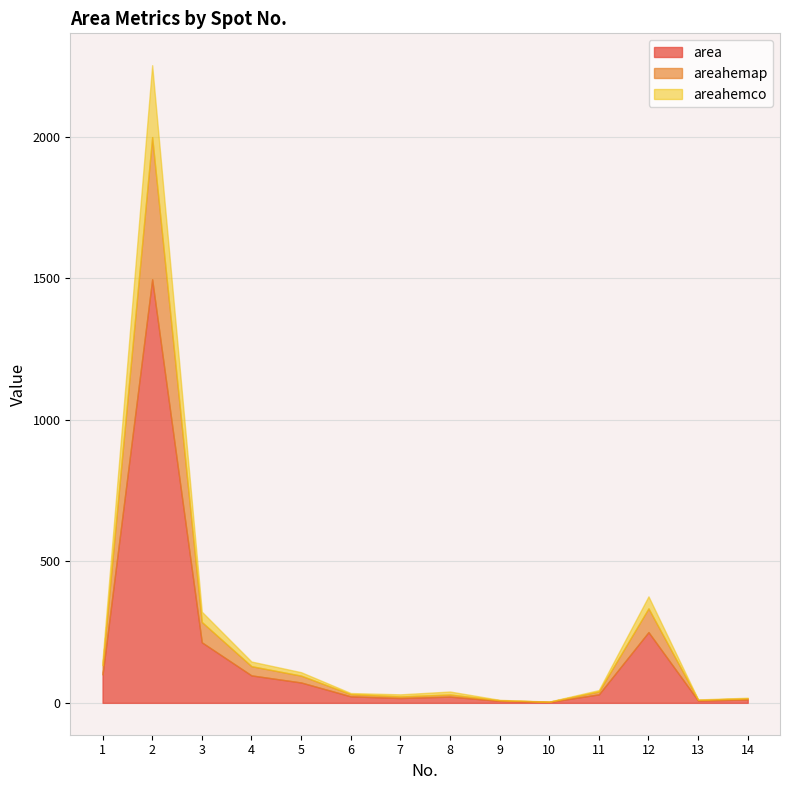

What is the total value across all series at 13?

12.0